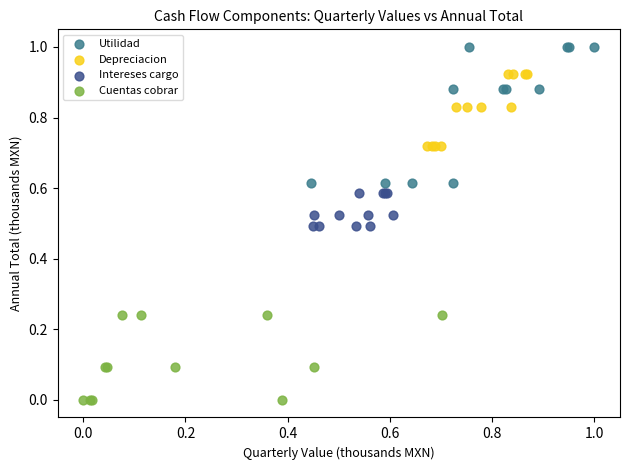

What are all the series names shown in the legend?

Utilidad, Depreciacion, Intereses cargo, Cuentas cobrar